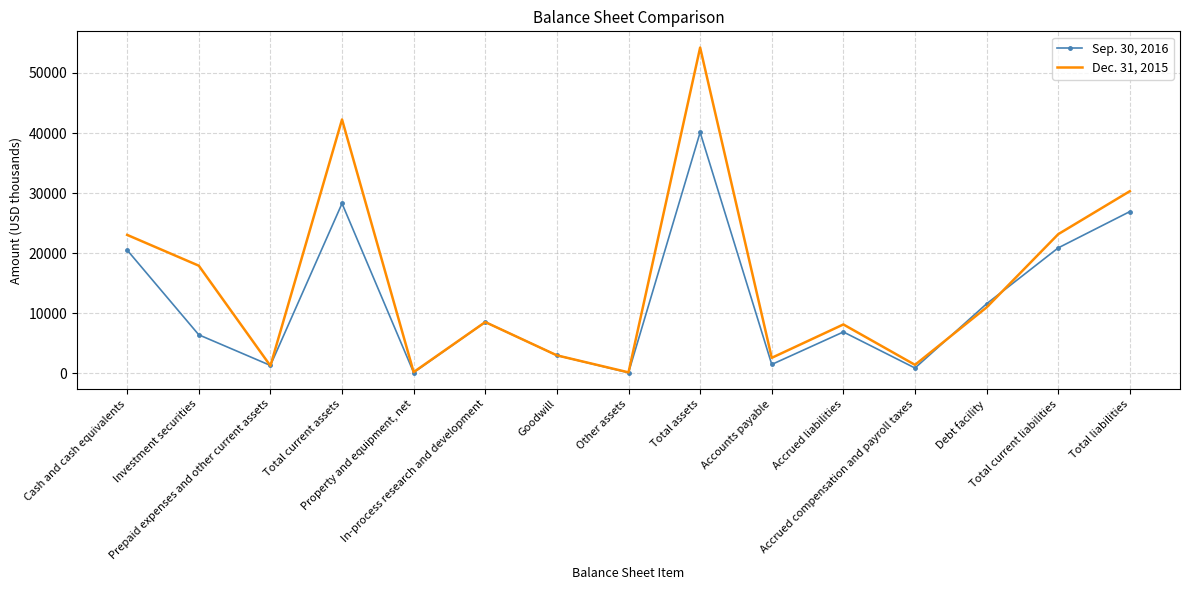

Which series has the widest spread of values?

Dec. 31, 2015